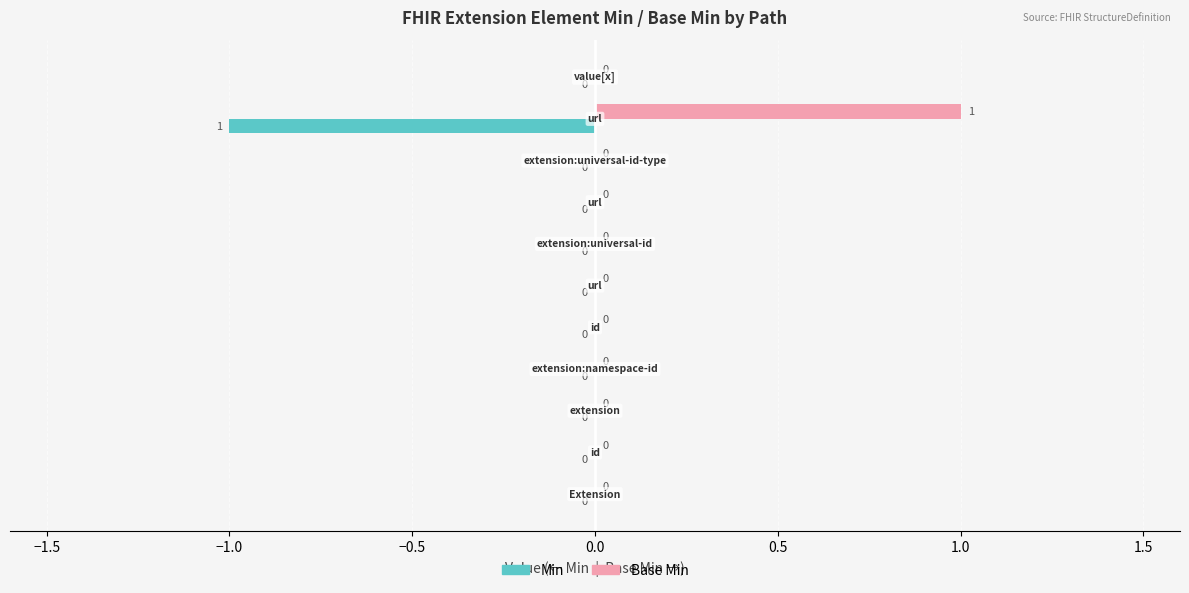

How many distinct data groups are displayed?

2